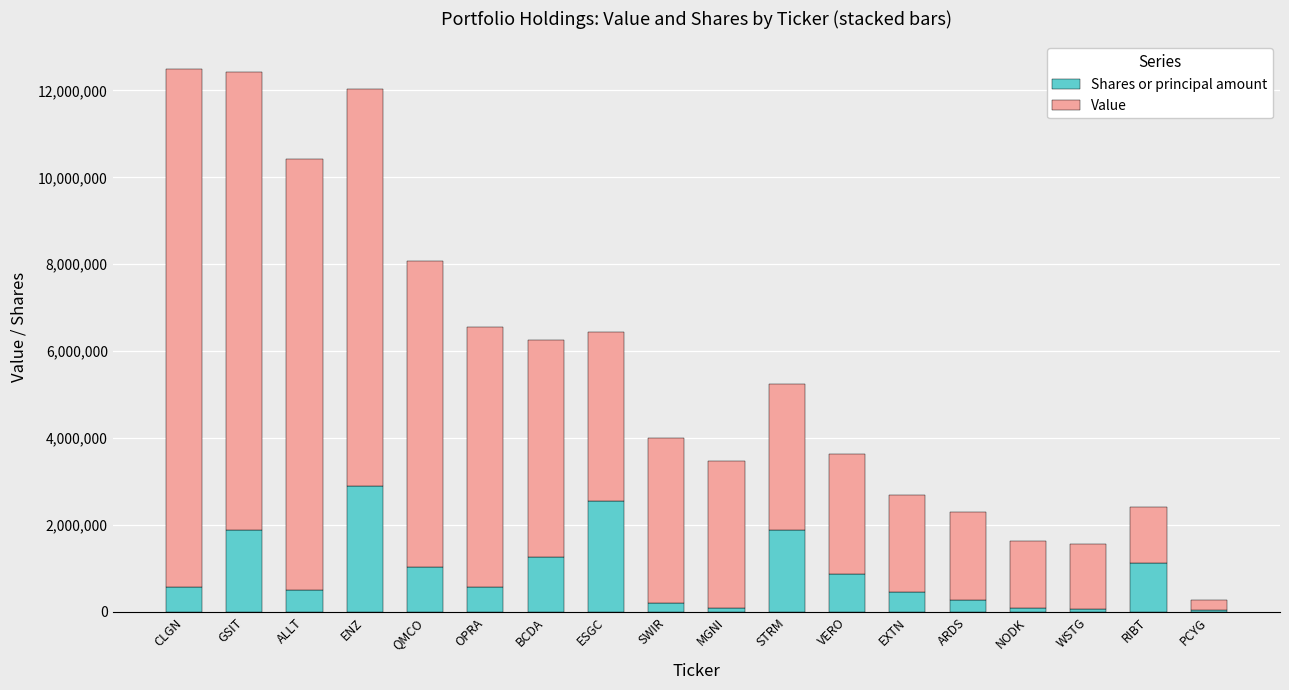

What is the maximum value for Shares or principal amount?

2886771